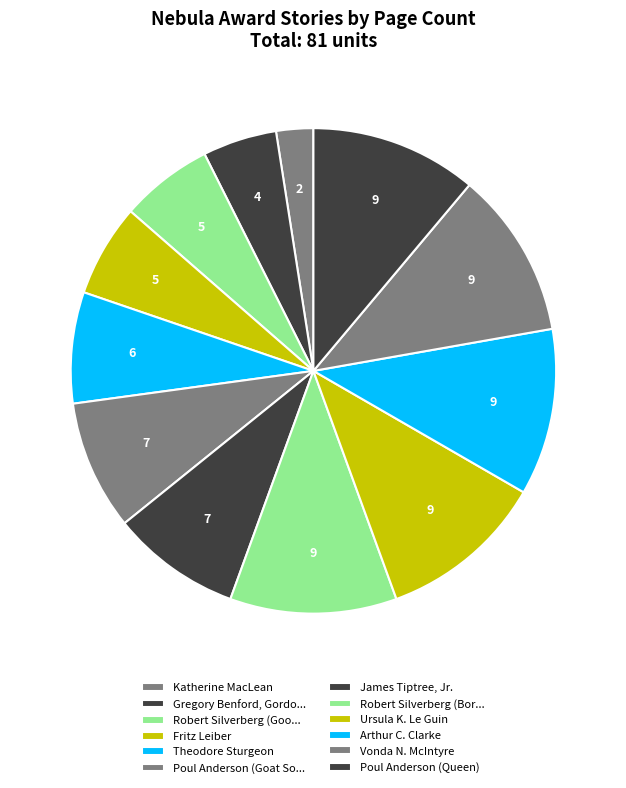

To the nearest percent, what portion does James Tiptree, Jr. represent?

9%